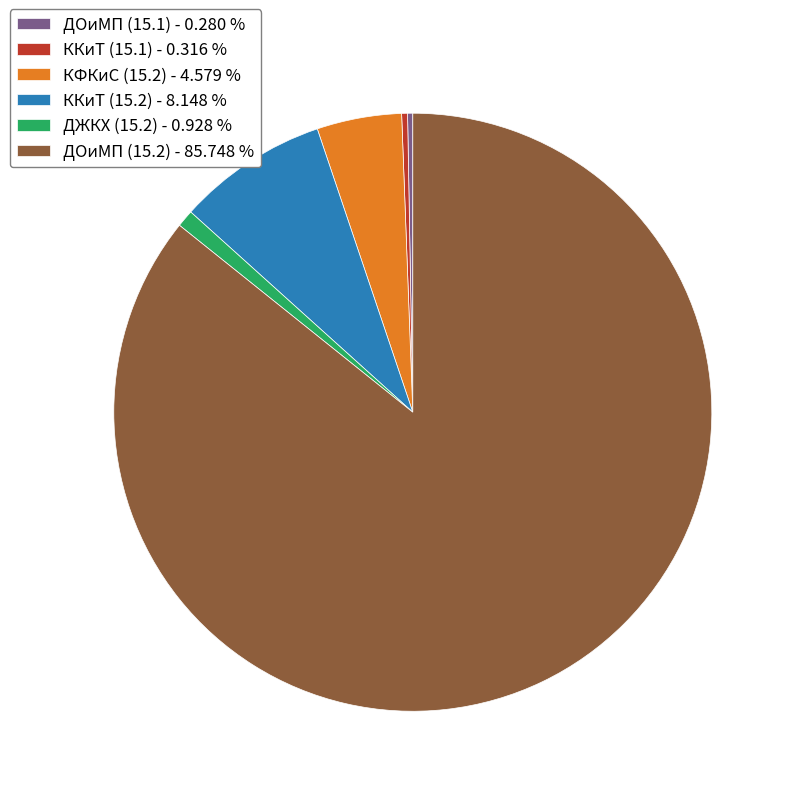

Which slice is the largest?

ДОиМП (15.2) - 85.748 %